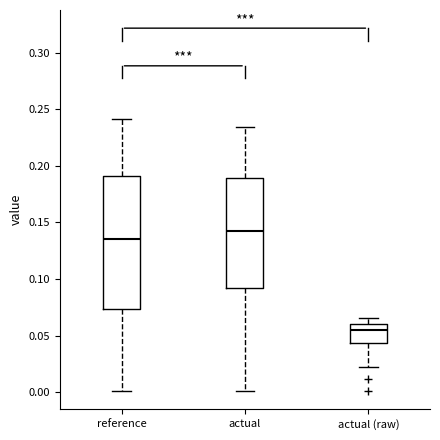

Where is the lower edge of the box for reference on the y-axis? The values are not printed on the chart, so give them approximately, as read against the axis.

0.075